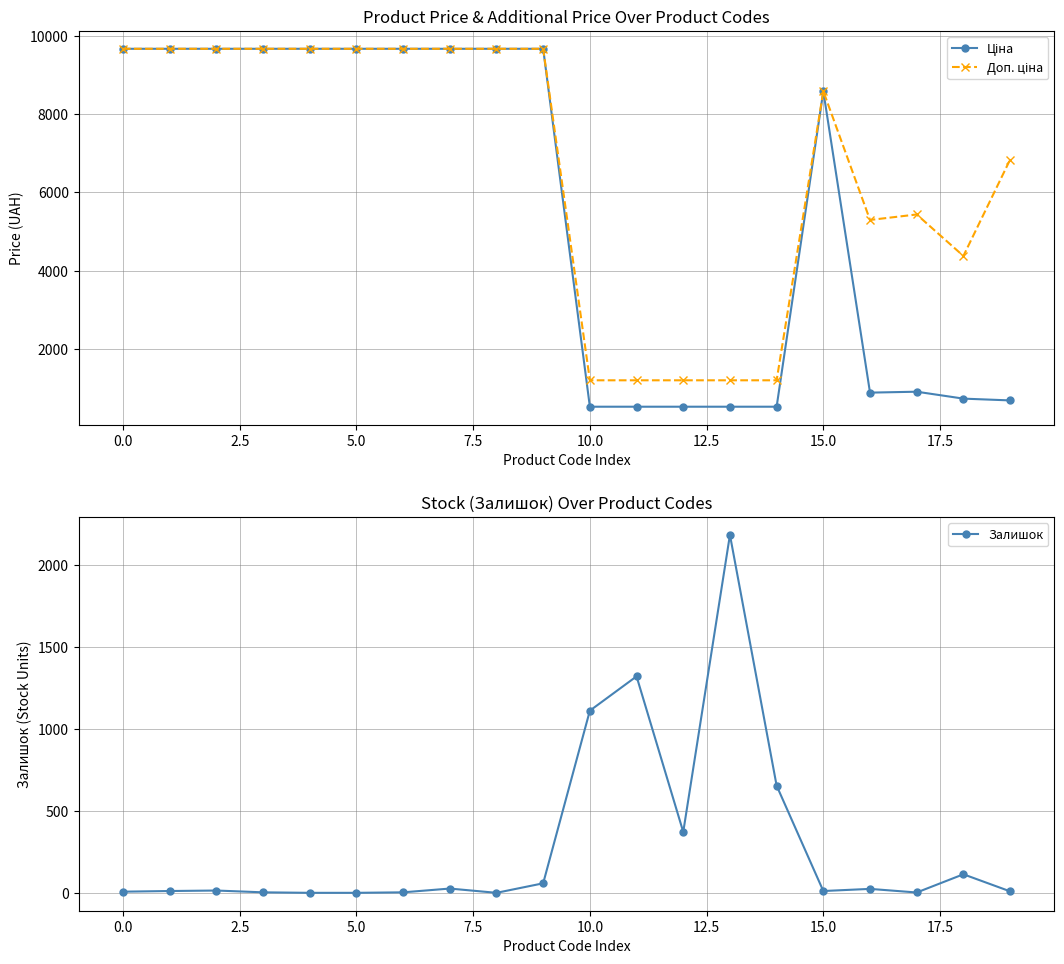

Which series has the largest total across all categories?

Доп. ціна